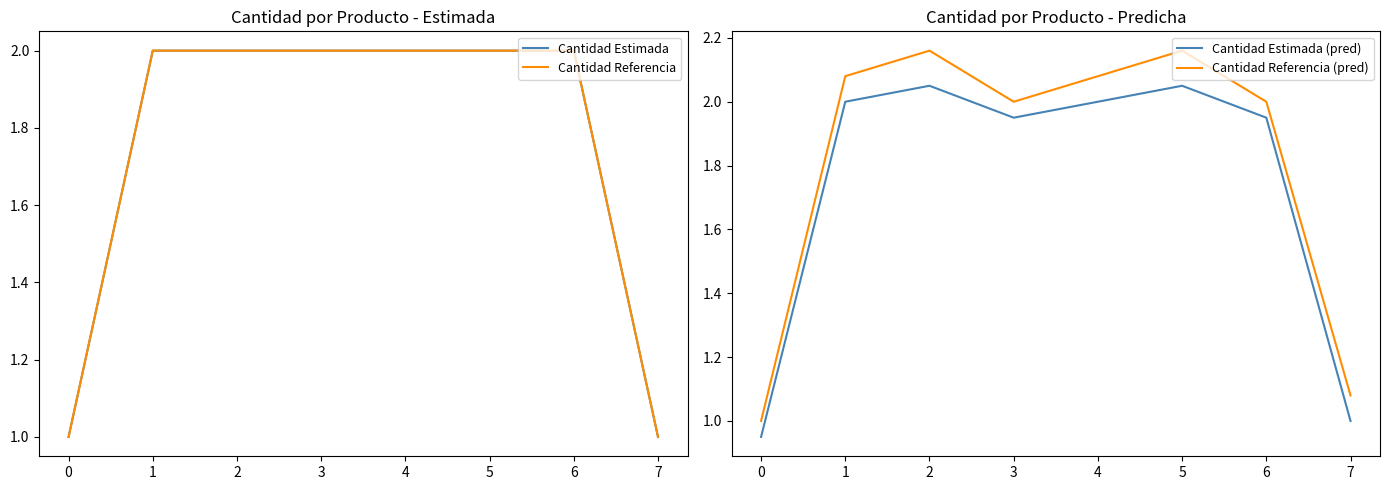

True or false: Cantidad Estimada and Cantidad Referencia cross at least once.

False